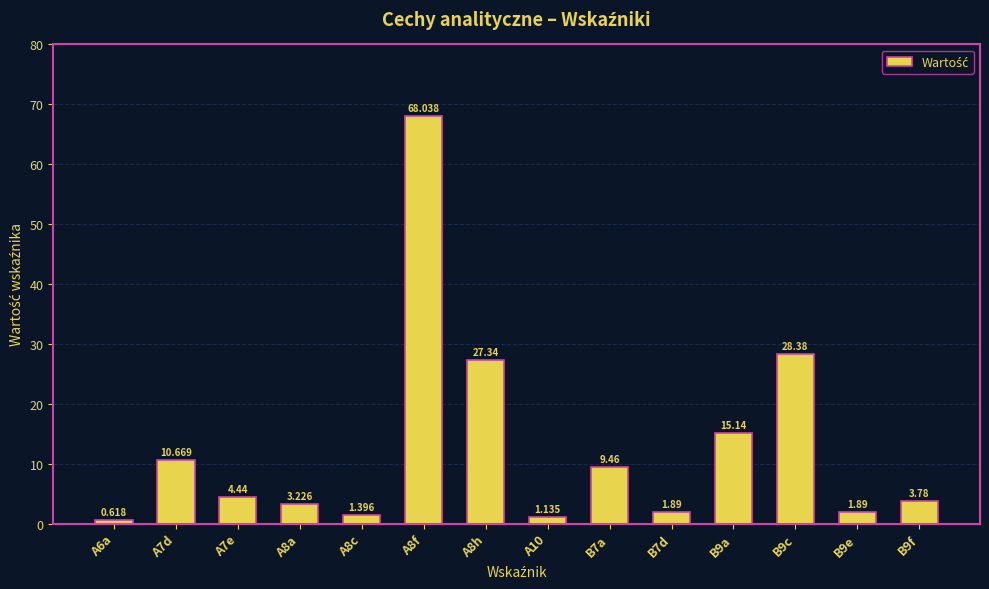

How many series are shown in this chart?

1